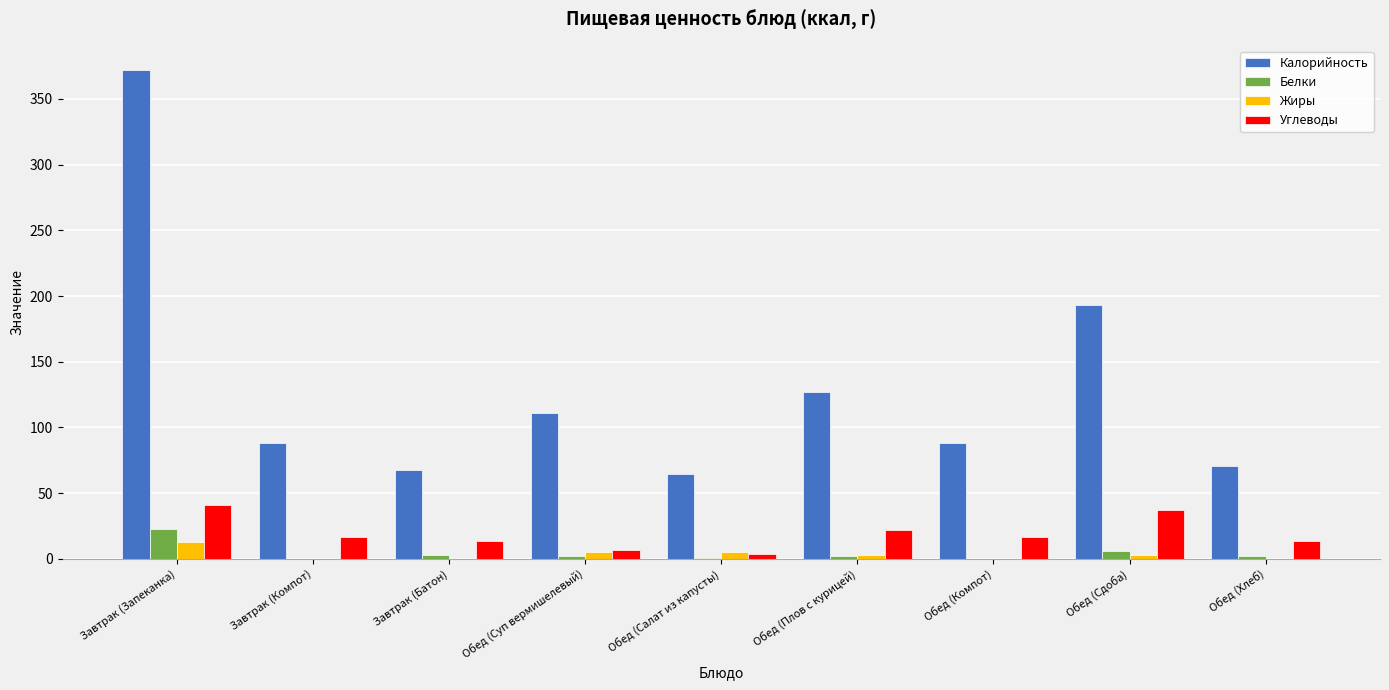

Between Завтрак (Запеканка) and Завтрак (Батон), which series saw the biggest shift?

Калорийность